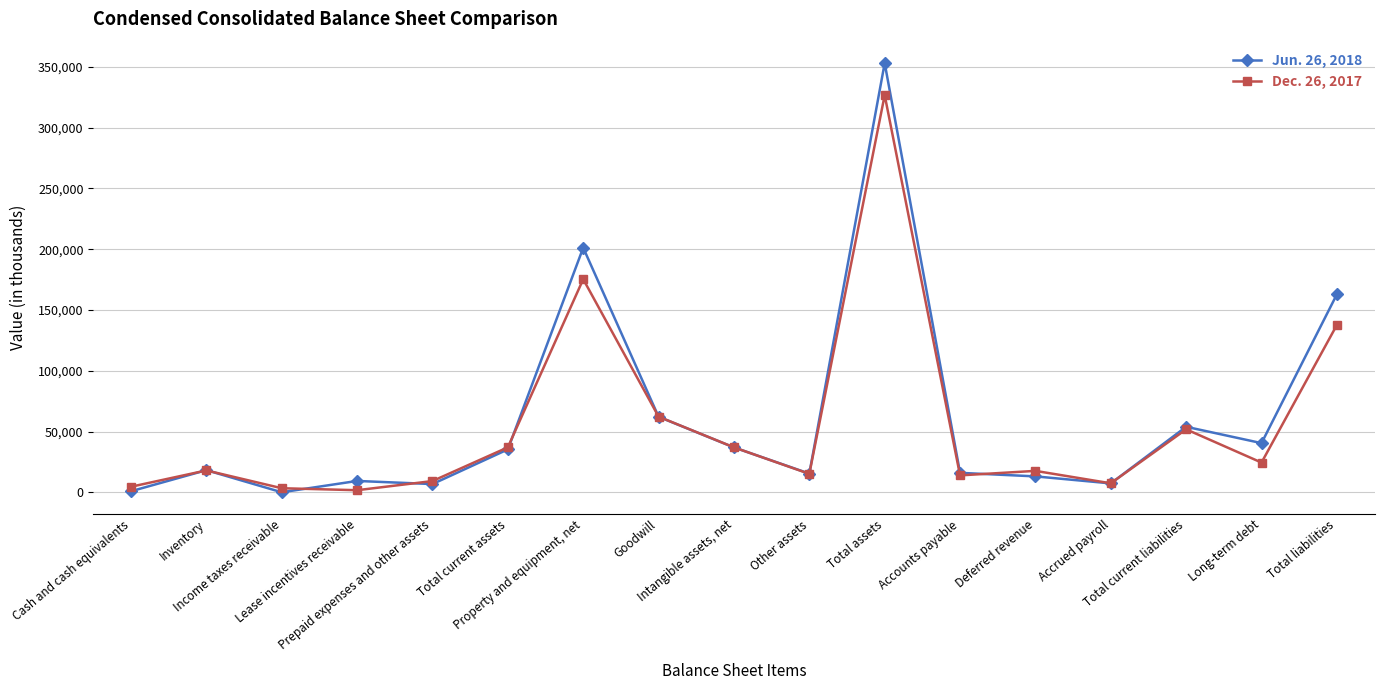

True or false: Jun. 26, 2018 has a value of 27317 at Other assets.

False